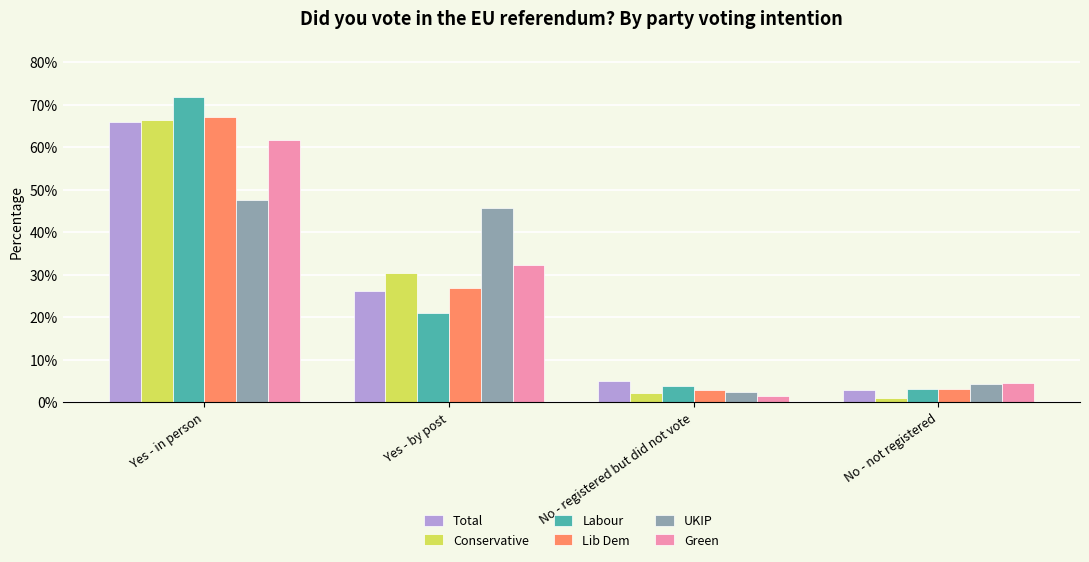

What is the total value across all series at Yes - by post?

1.8